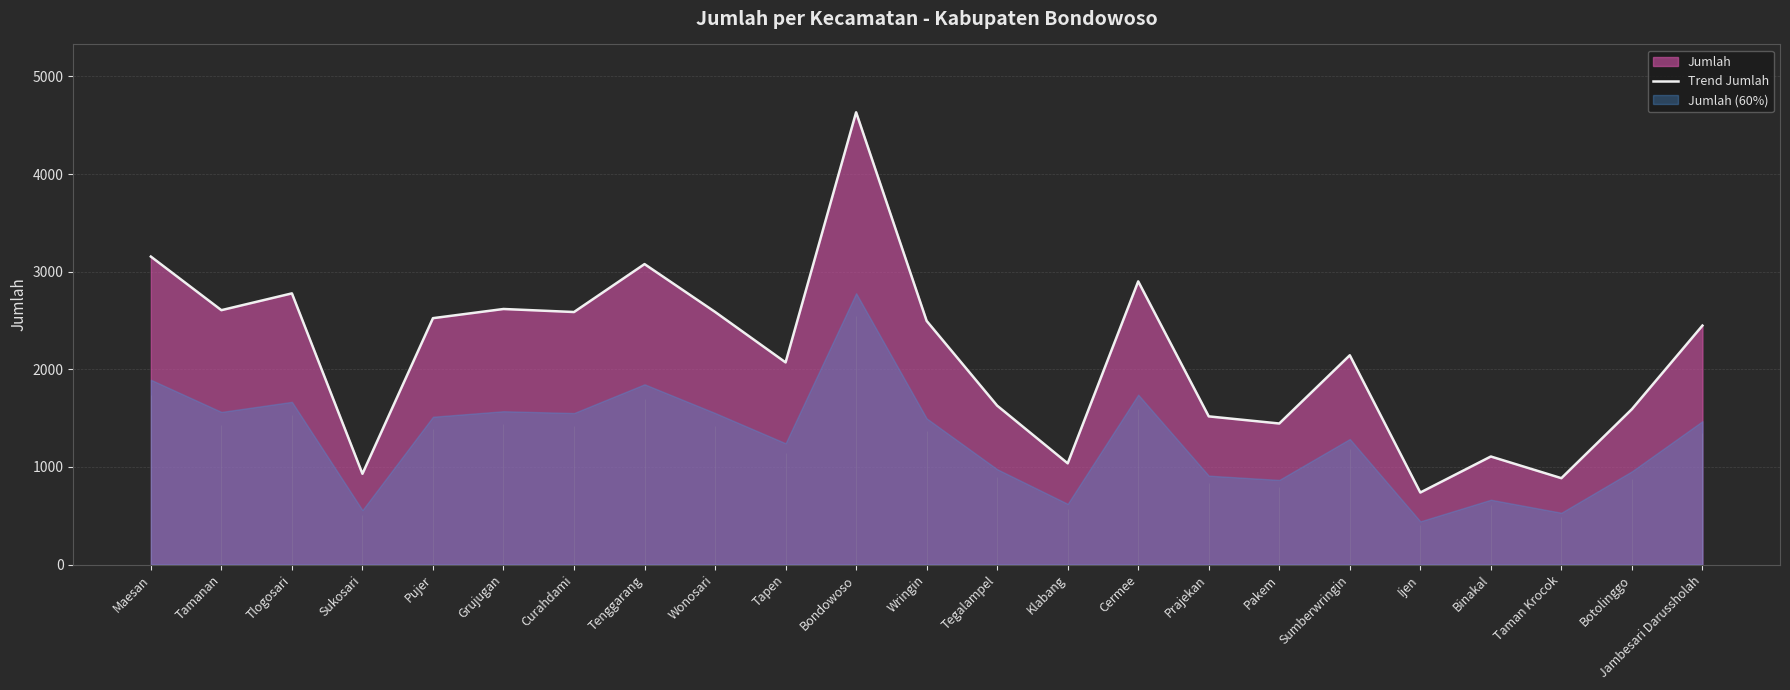

Rank the categories by value from highest to lowest.

Bondowoso, Maesan, Tenggarang, Cermee, Tlogosari, Grujugan, Tamanan, Wonosari, Curahdami, Pujer, Wringin, Jambesari Darussholah, Sumberwringin, Tapen, Tegalampel, Botolinggo, Prajekan, Pakem, Binakal, Klabang, Sukosari, Taman Krocok, Ijen